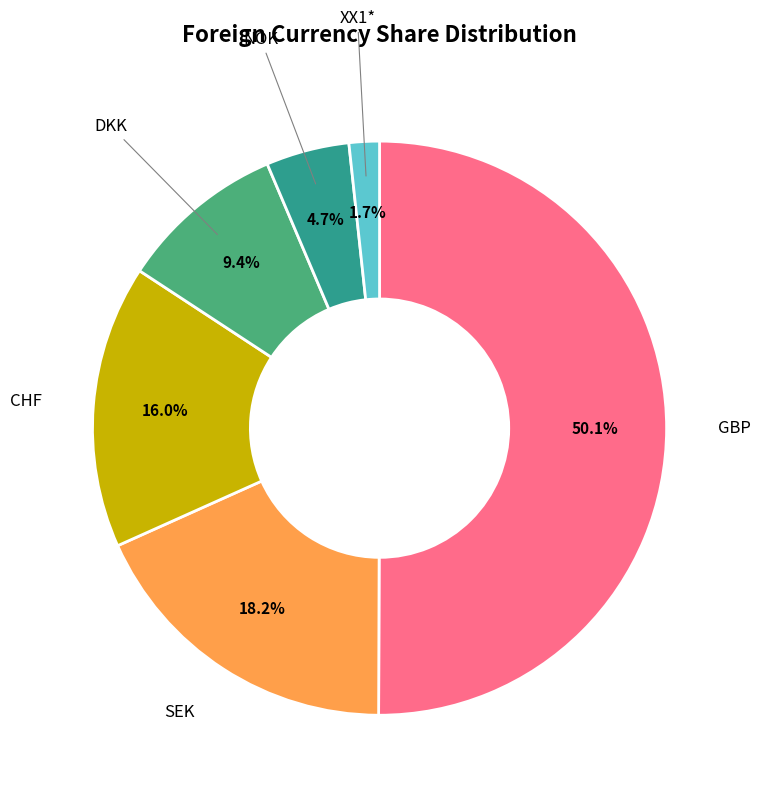

Which category has the smallest portion of the pie?

XX1*